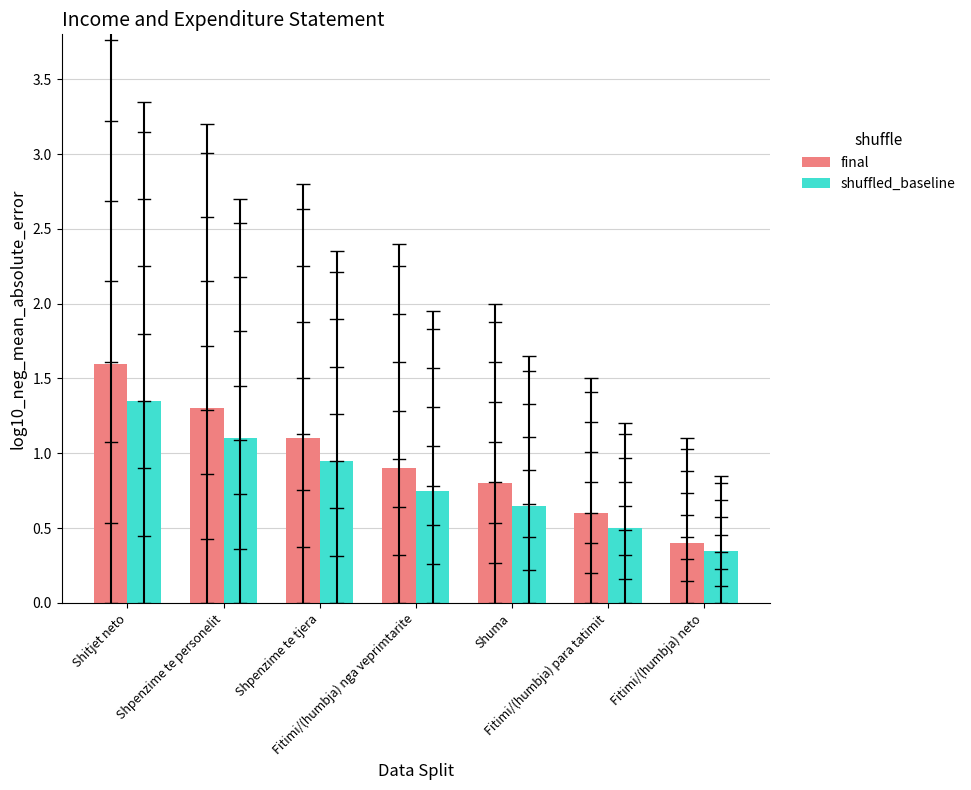

What are all the series names shown in the legend?

final, shuffled_baseline